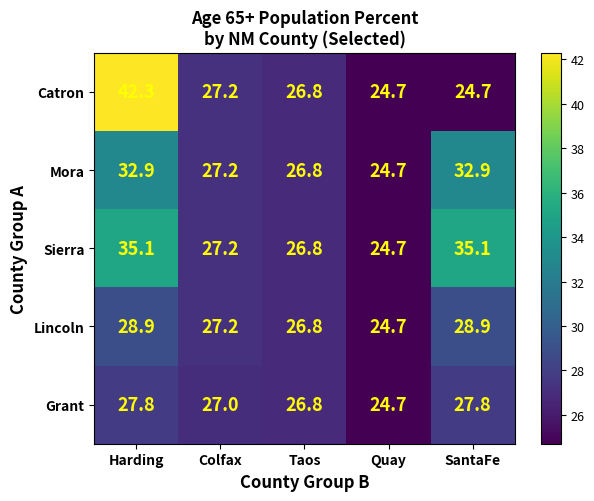

How many values in the Catron series exceed 26?

3